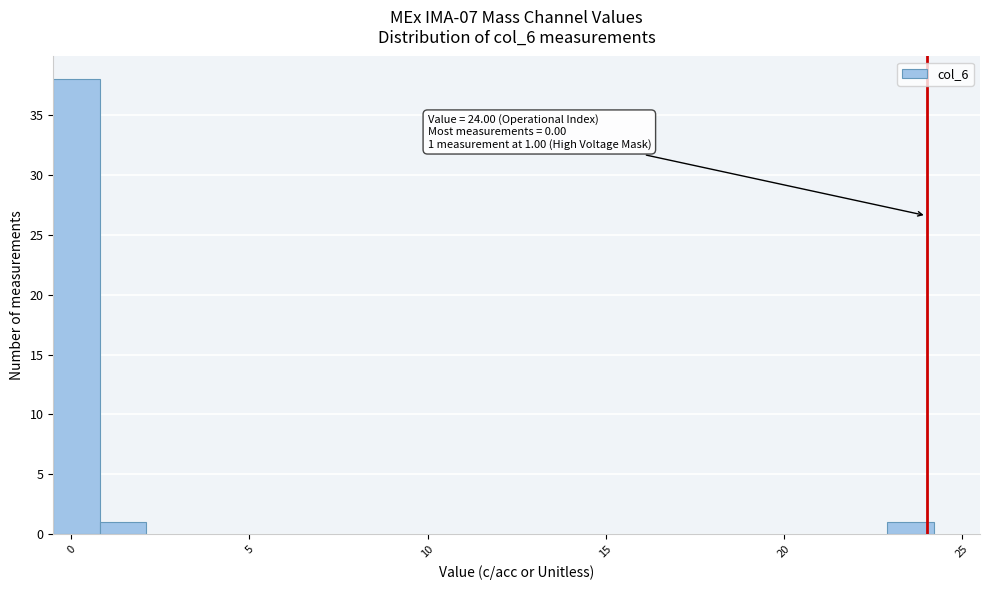

Read against the x-axis, roughly where is the centre of the tallest bar?

0.0